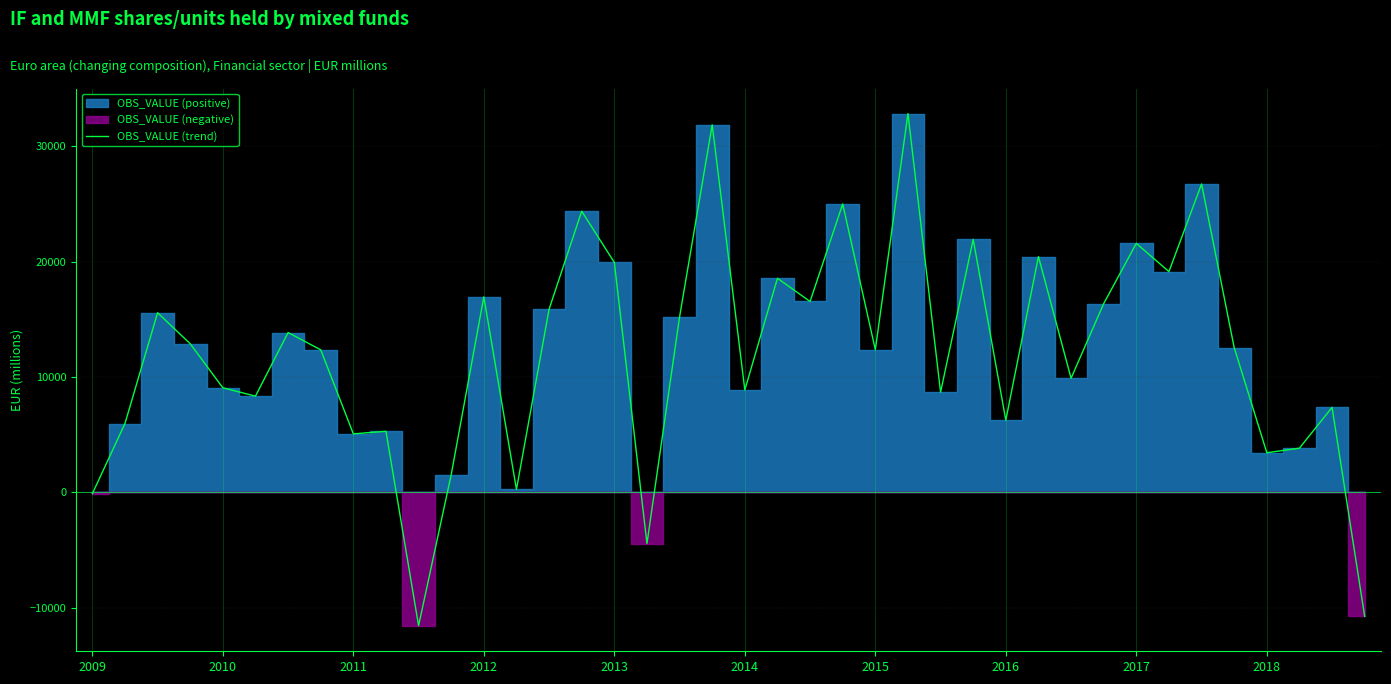

What is the difference between the second highest and minimum values?

43432.5